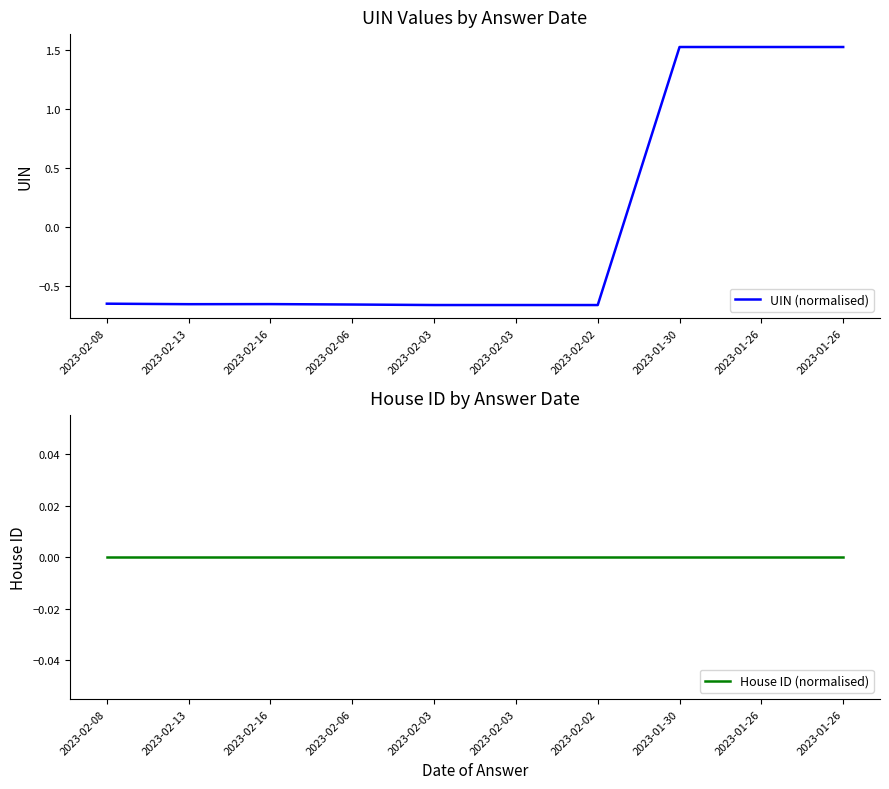

What is the spread (max minus min) of values at 2023-02-03?

0.7